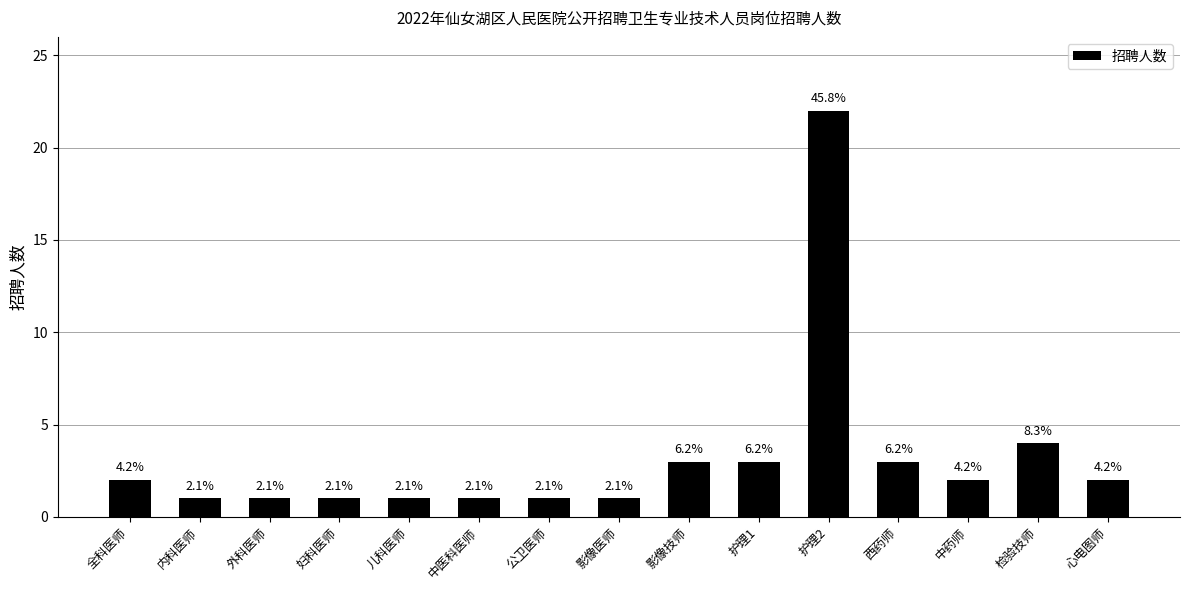

Rank the categories by value from highest to lowest.

护理2, 检验技师, 影像技师, 护理1, 西药师, 全科医师, 中药师, 心电图师, 内科医师, 外科医师, 妇科医师, 儿科医师, 中医科医师, 公卫医师, 影像医师